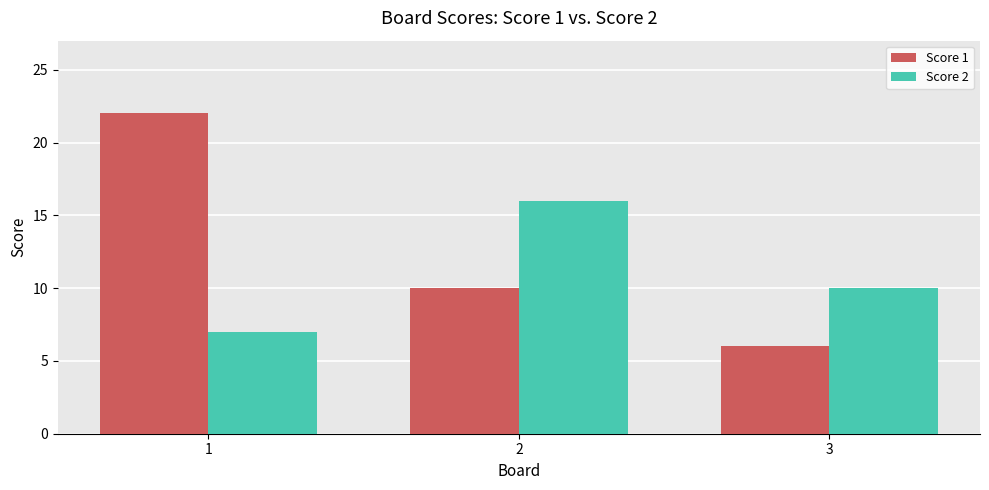

Which series has the largest total across all categories?

Score 1